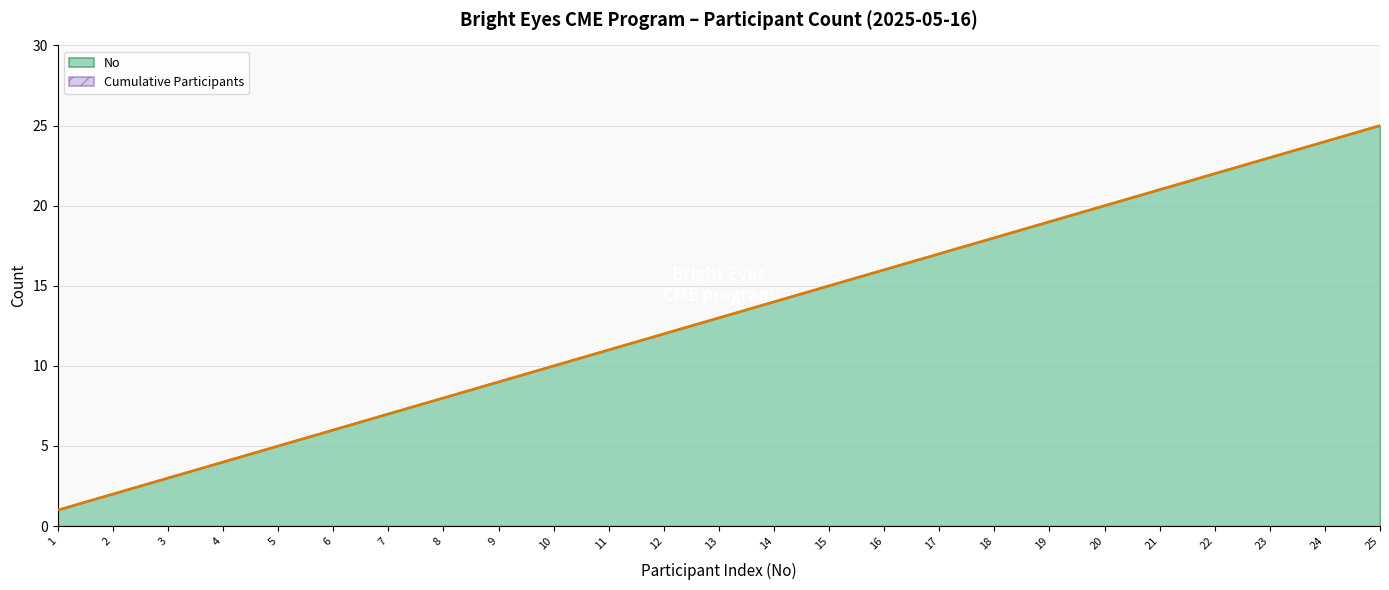

The value at 8 is 8. True or false?

True